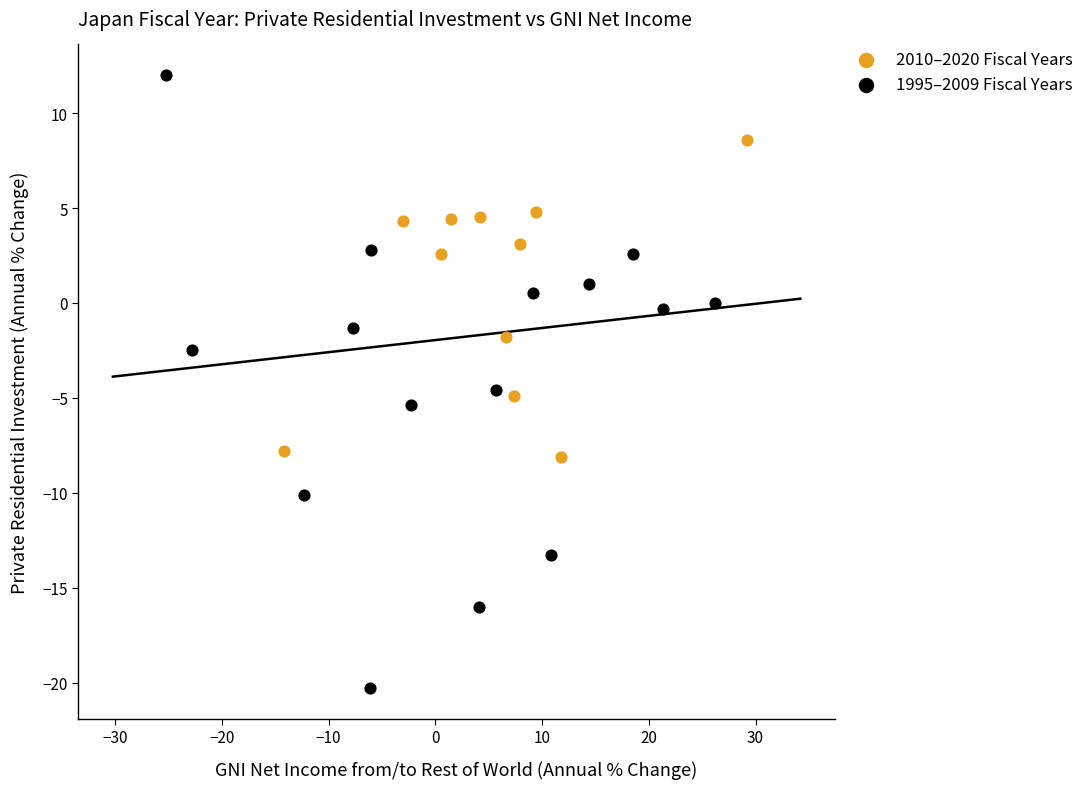

Which series contains the lowest Y value?

1995–2009 Fiscal Years